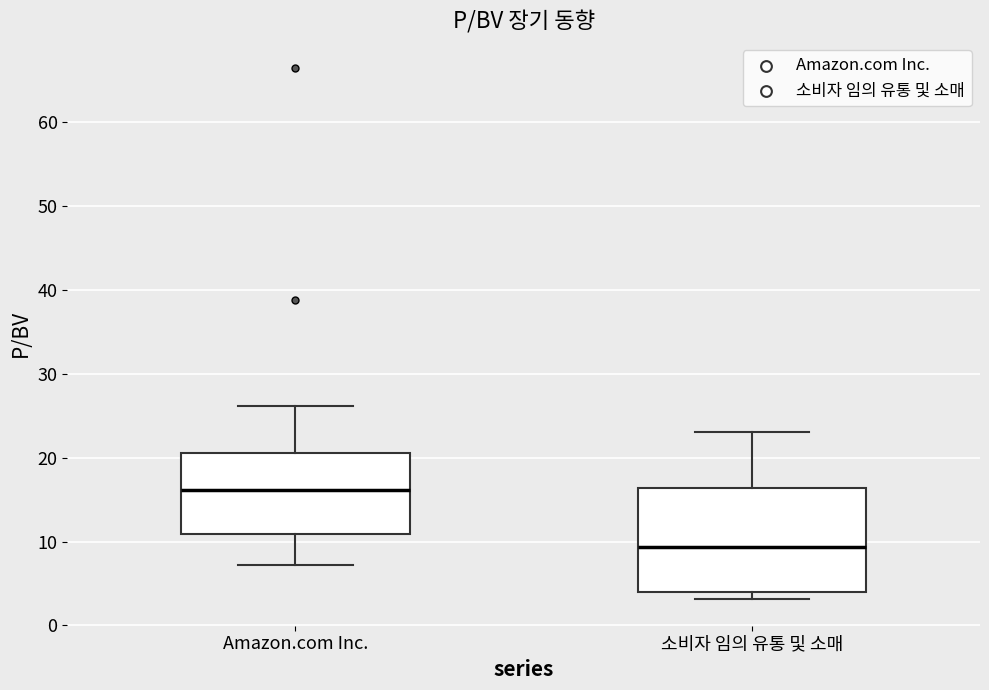

Where does the median line of the box for 소비자 임의 유통 및 소매 sit on the y-axis? The values are not printed on the chart, so give them approximately, as read against the axis.

9